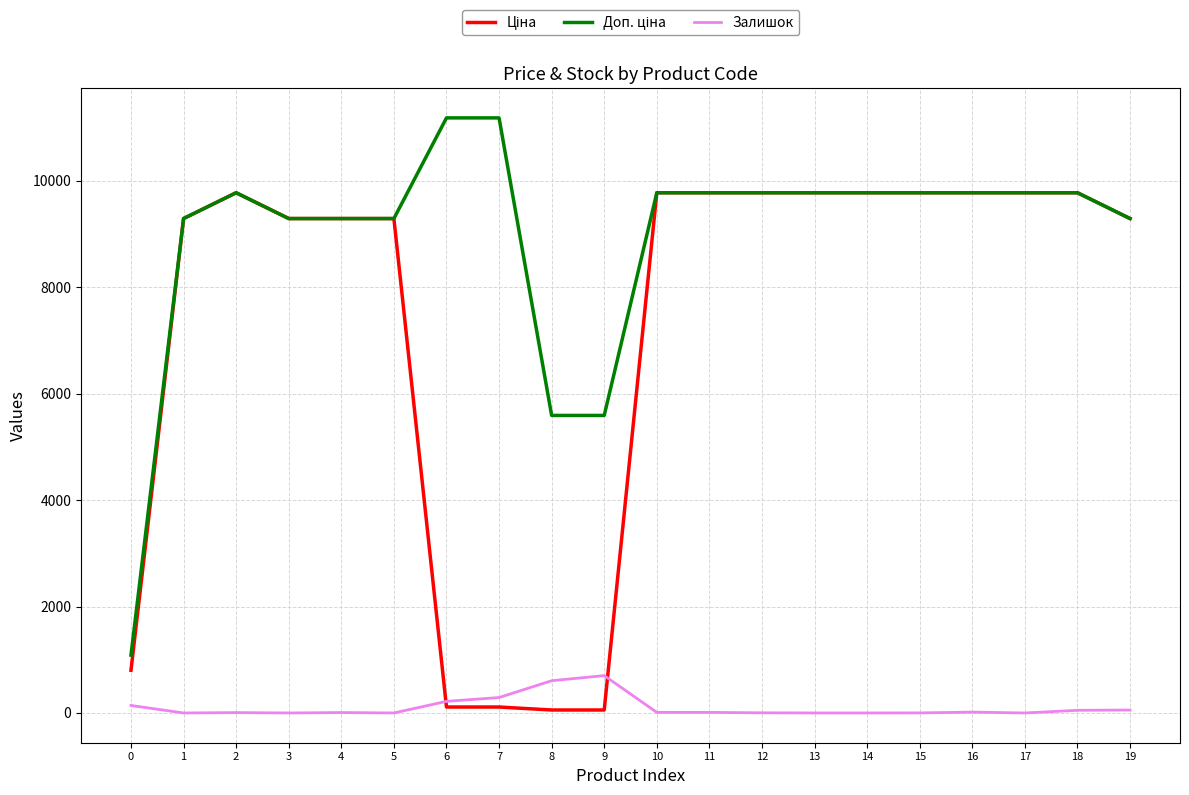

Which series has the largest total across all categories?

Доп. ціна